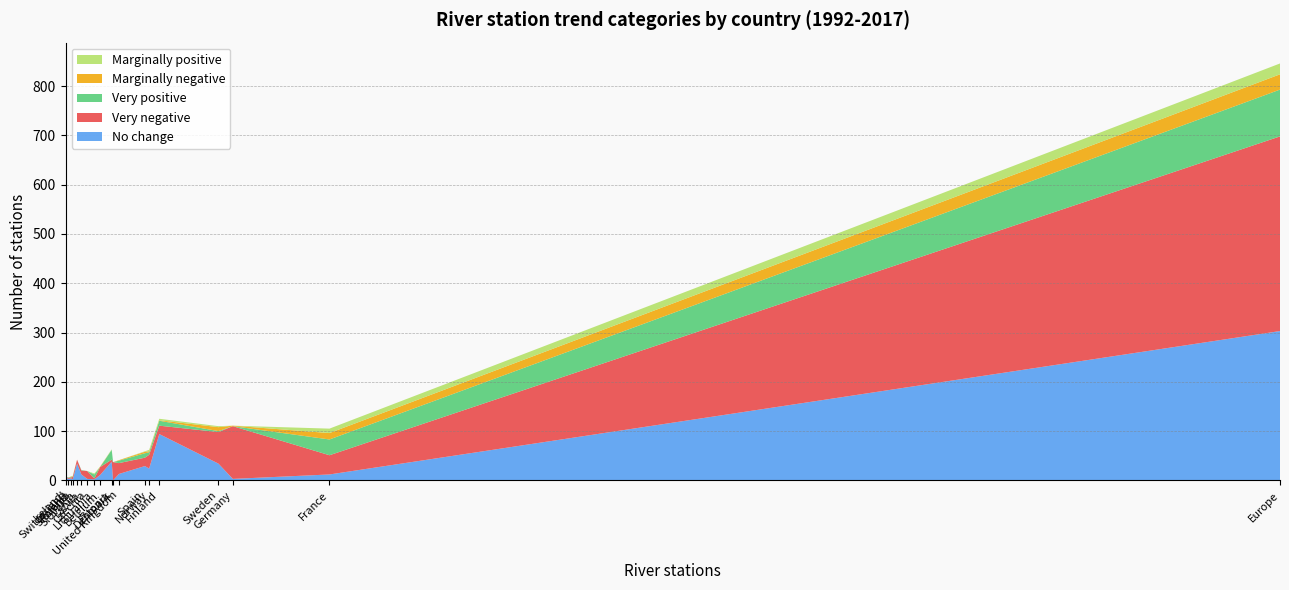

Reading left to right, what are all the values shown in this chart?

No change: Europe=303	Belgium=11	Czechia=3	Denmark=0	Estonia=38	Finland=94	France=12	Germany=3	Ireland=6	Latvia=12	Lithuania=2	Norway=24	Poland=4	Slovakia=34	Slovenia=2	Spain=29	Sweden=34	Switzerland=3	United Kingdom=13
Very negative: Europe=395	Belgium=16	Czechia=16	Denmark=37	Estonia=4	Finland=17	France=39	Germany=107	Ireland=1	Latvia=8	Lithuania=2	Norway=28	Poland=2	Slovakia=8	Slovenia=5	Spain=17	Sweden=64	Switzerland=2	United Kingdom=22
Very positive: Europe=95	Belgium=0	Czechia=0	Denmark=0	Estonia=20	Finland=10	France=32	Germany=0	Ireland=0	Latvia=1	Lithuania=8	Norway=5	Poland=1	Slovakia=0	Slovenia=1	Spain=9	Sweden=2	Switzerland=1	United Kingdom=5
Marginally negative: Europe=31	Belgium=1	Czechia=0	Denmark=0	Estonia=0	Finland=1	France=13	Germany=1	Ireland=0	Latvia=0	Lithuania=0	Norway=2	Poland=1	Slovakia=0	Slovenia=0	Spain=3	Sweden=8	Switzerland=0	United Kingdom=1
Marginally positive: Europe=22	Belgium=0	Czechia=0	Denmark=0	Estonia=1	Finland=3	France=9	Germany=0	Ireland=0	Latvia=0	Lithuania=2	Norway=3	Poland=0	Slovakia=0	Slovenia=1	Spain=1	Sweden=2	Switzerland=0	United Kingdom=0